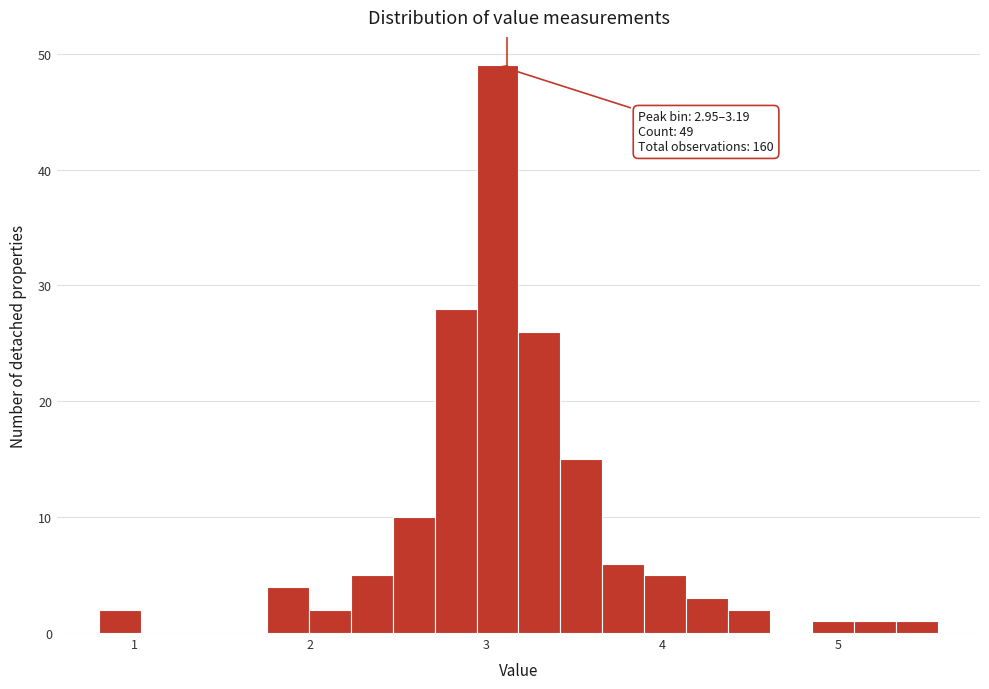

Around what value on the x-axis is the tallest bar? Give the approximate position of its centre, as read against the axis.

3.1